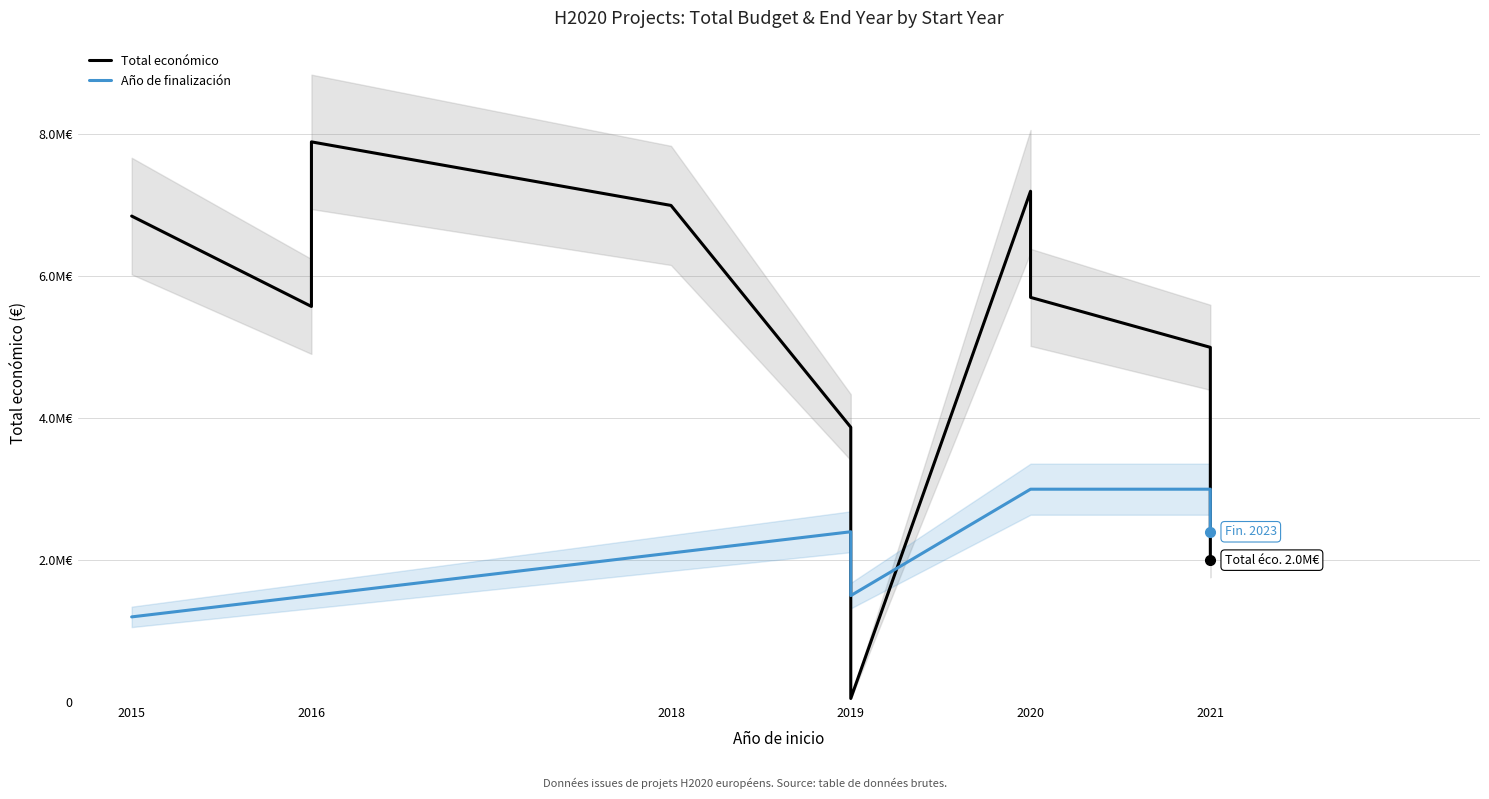

Where does the Año de finalización series first go above 2400000?

2020